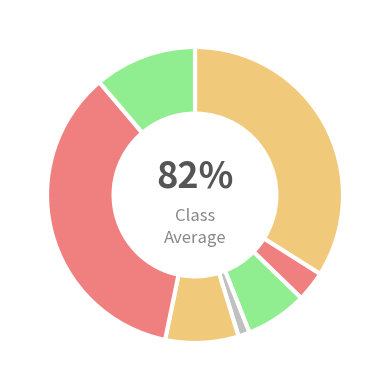

To the nearest percent, what portion does Щи из свежей капусты represent?

8%